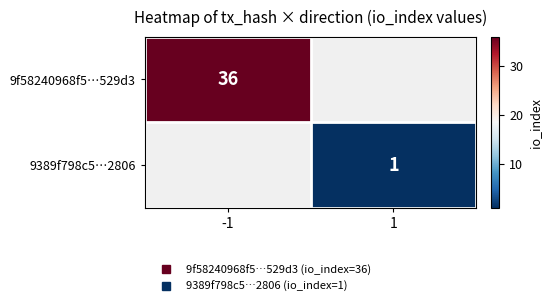

At how many categories does at least one series exceed 34?

1